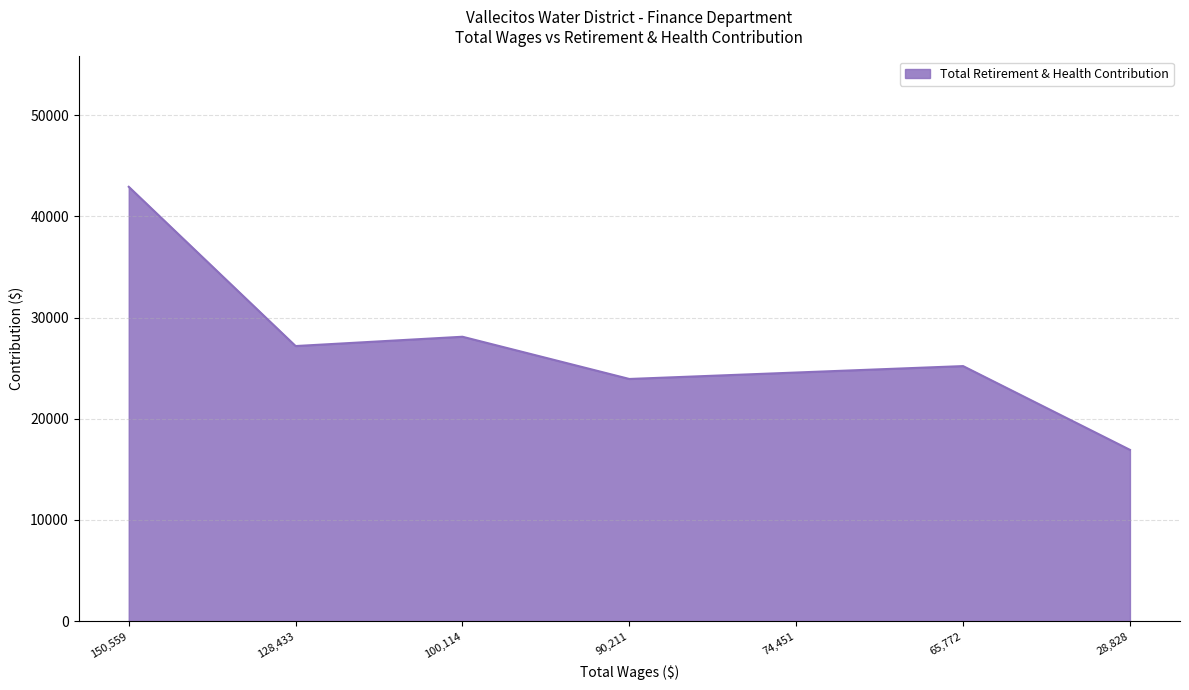

List the labels in order of value, largest first.

150,559, 100,114, 128,433, 65,772, 74,451, 90,211, 28,828